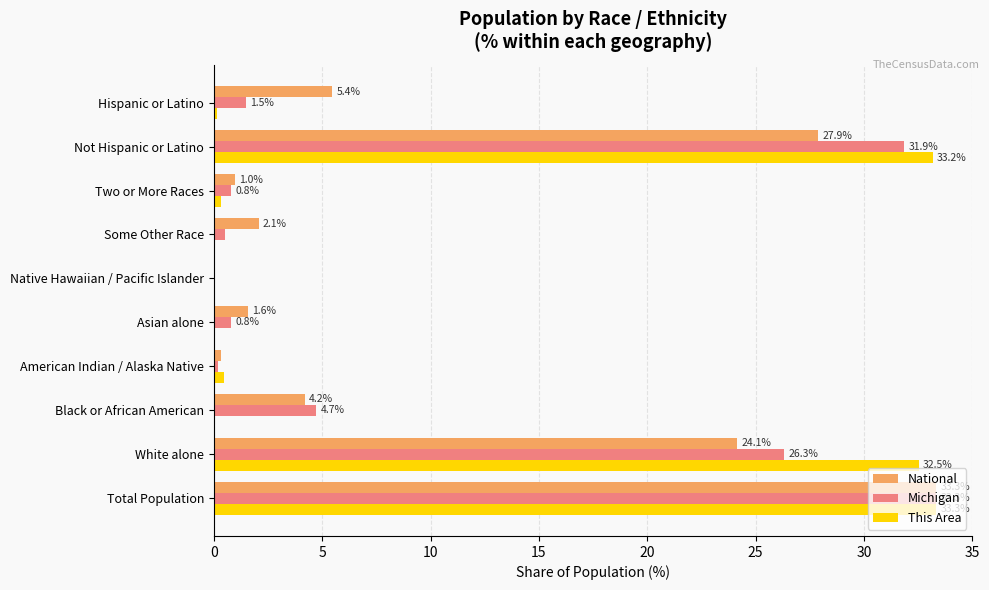

Where is This Area nearest to the value 16?

American Indian / Alaska Native